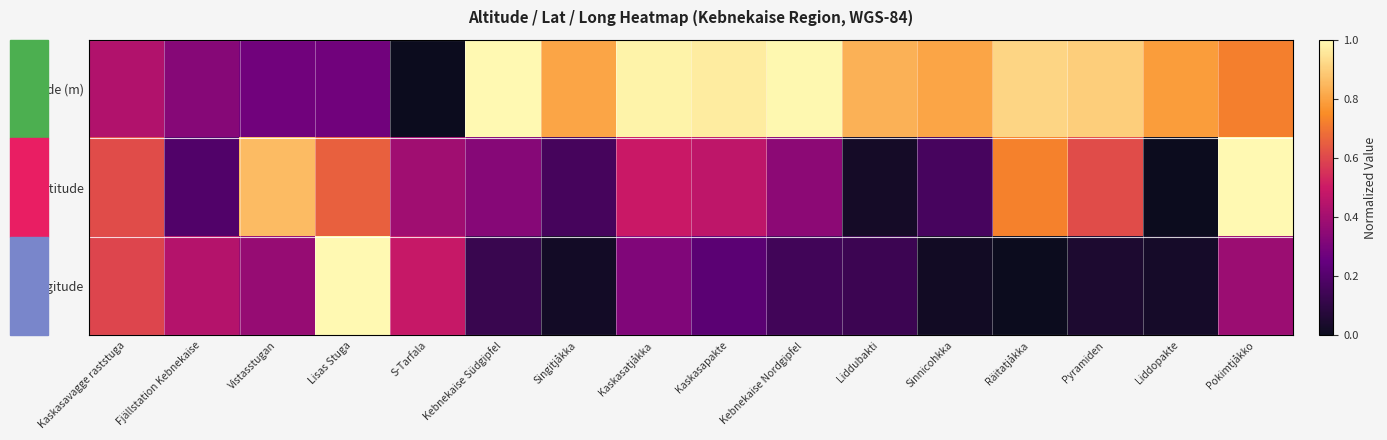

Which series has the widest spread of values?

Altitude (m)